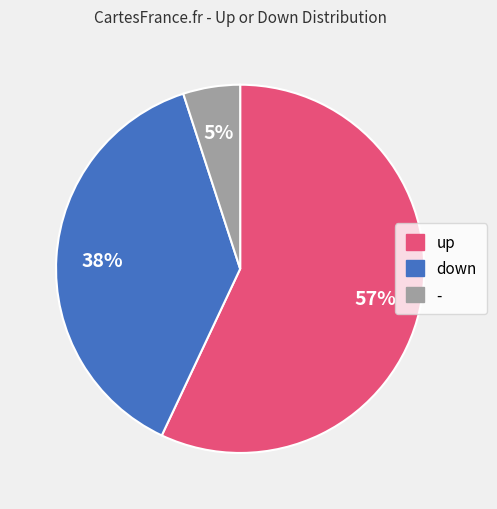

Which slice is the smallest?

-